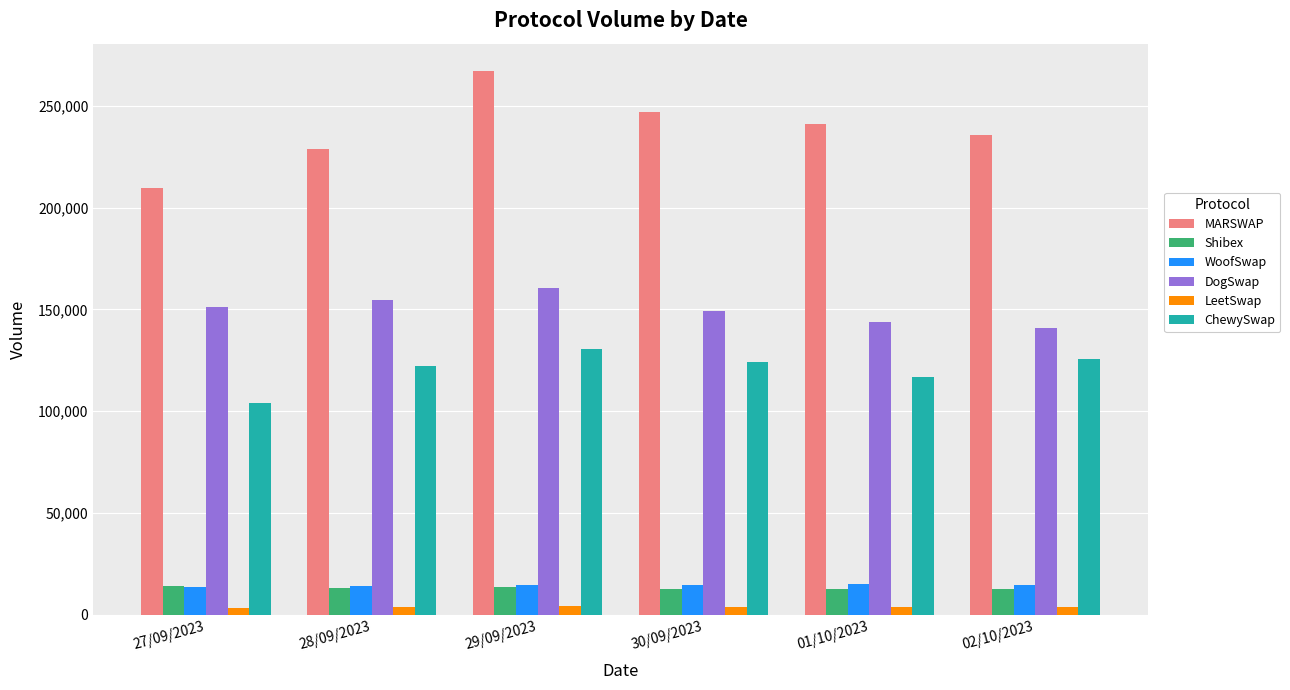

What is the average value of the LeetSwap series?

3716.8